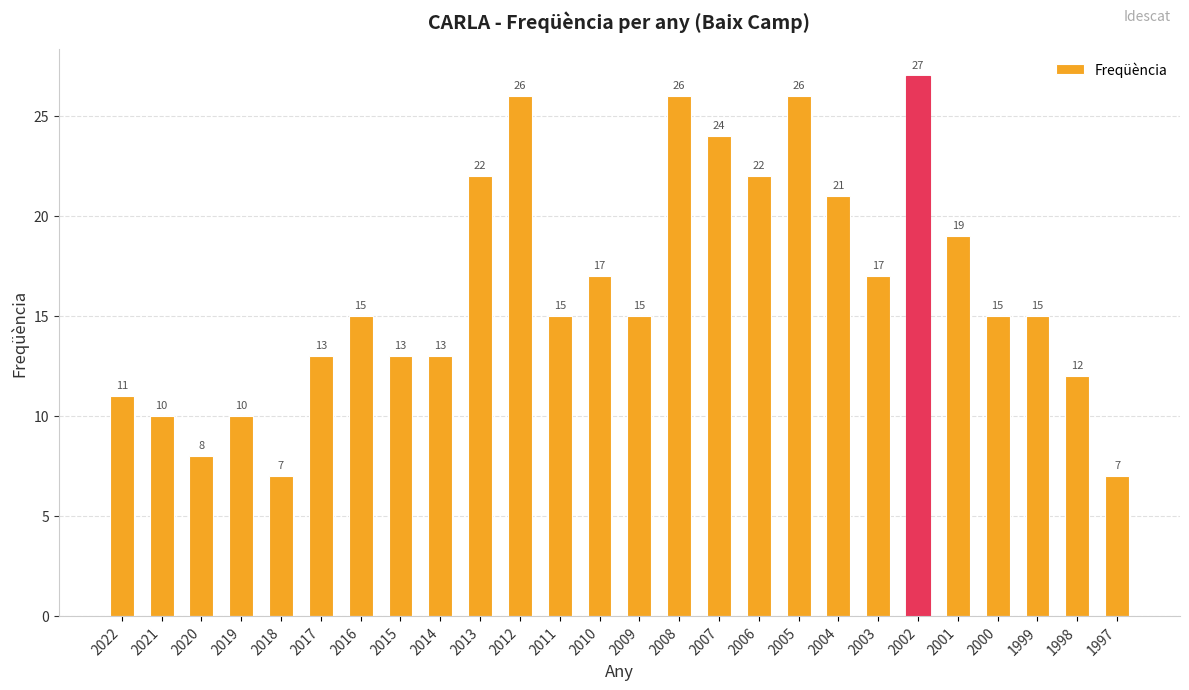

The chart shows a value of 39 at 2013. True or false?

False